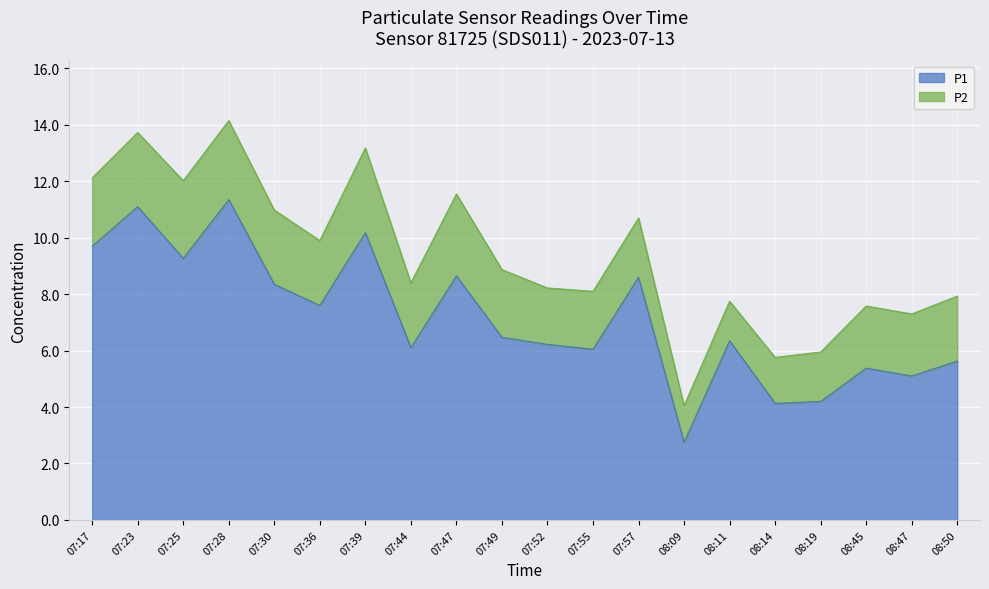

What is the difference between the maximum and minimum values?

8.6